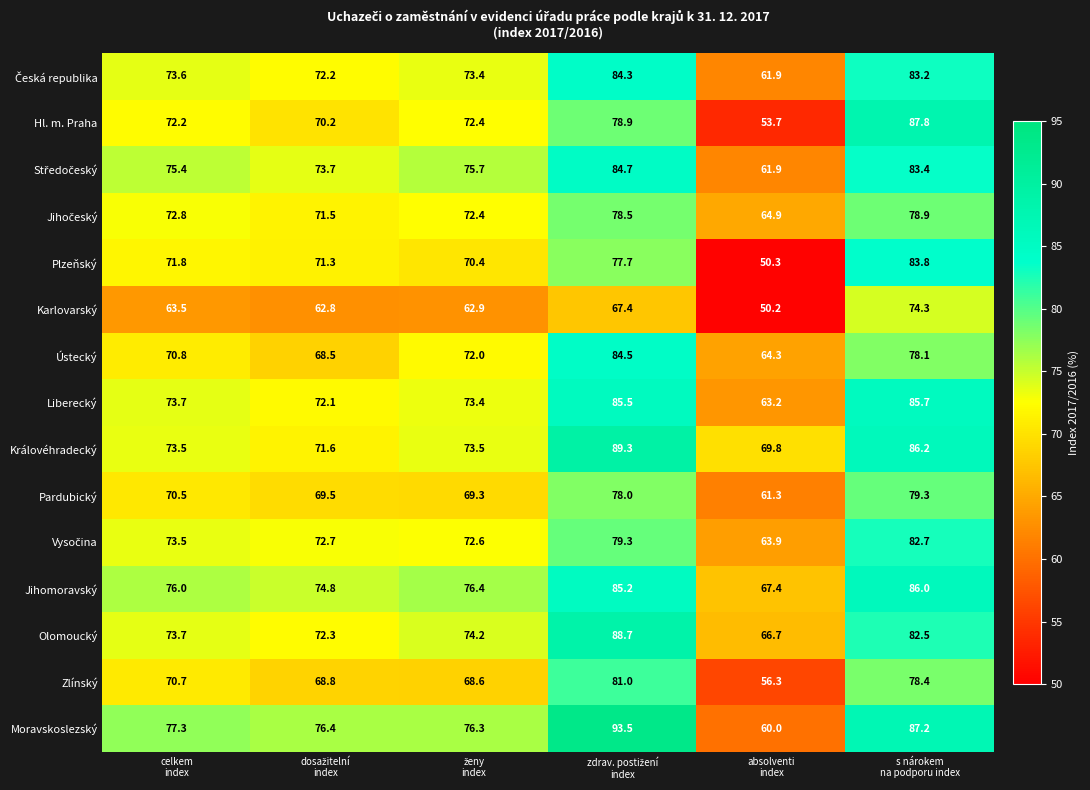

Which series has the largest total across all categories?

Moravskoslezský